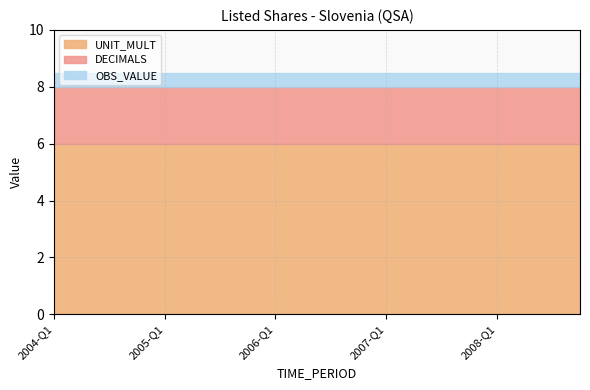

What are all the series names shown in the legend?

UNIT_MULT, DECIMALS, OBS_VALUE